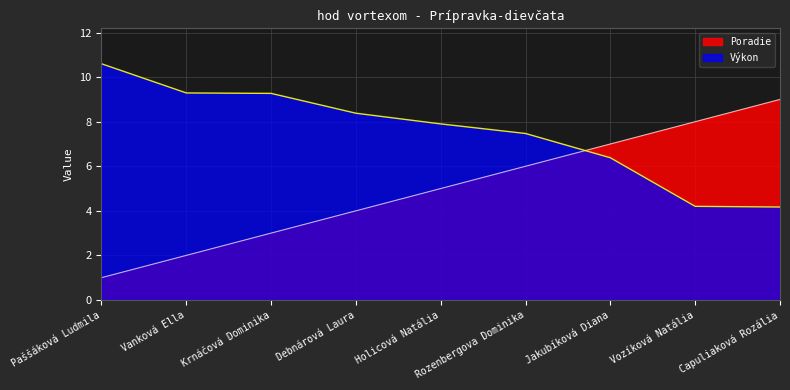

At which label does Poradie first exceed 5?

Rozenbergova Dominika